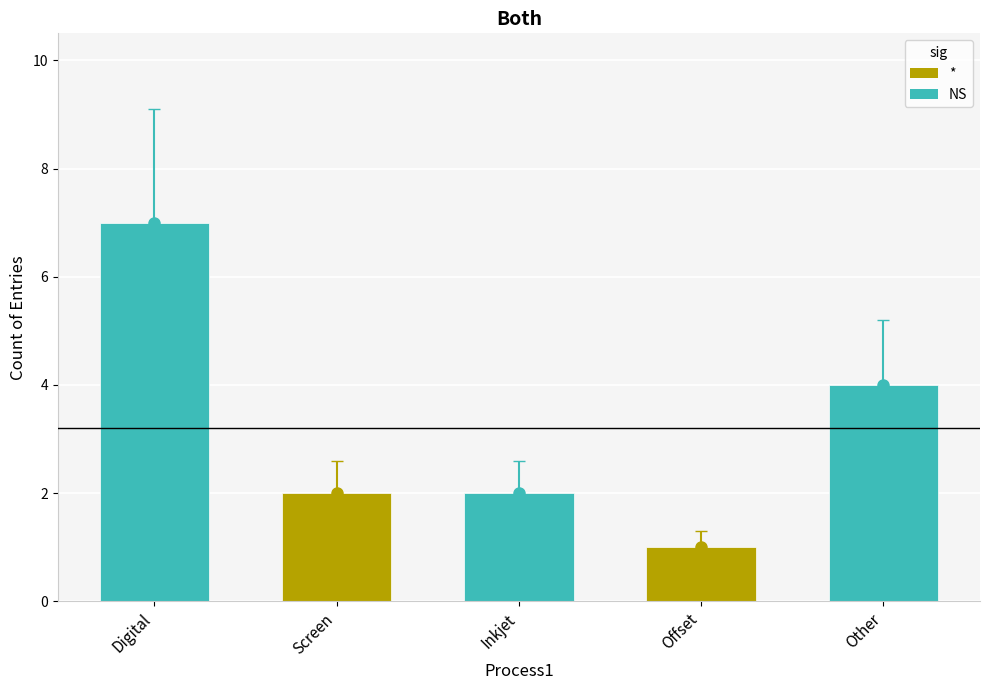

What is the difference between the maximum and minimum values?

6